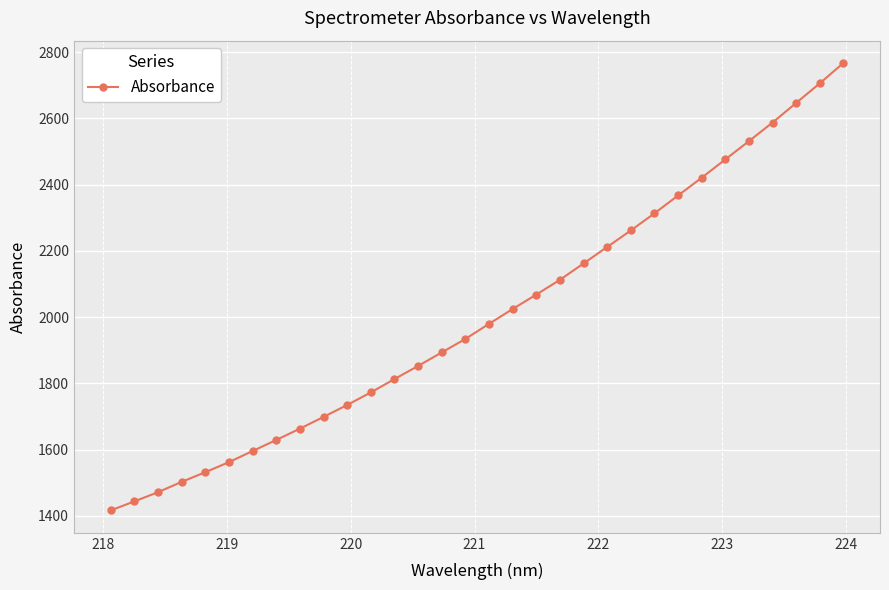

True or false: the data has more than 2 interior local peaks.

False